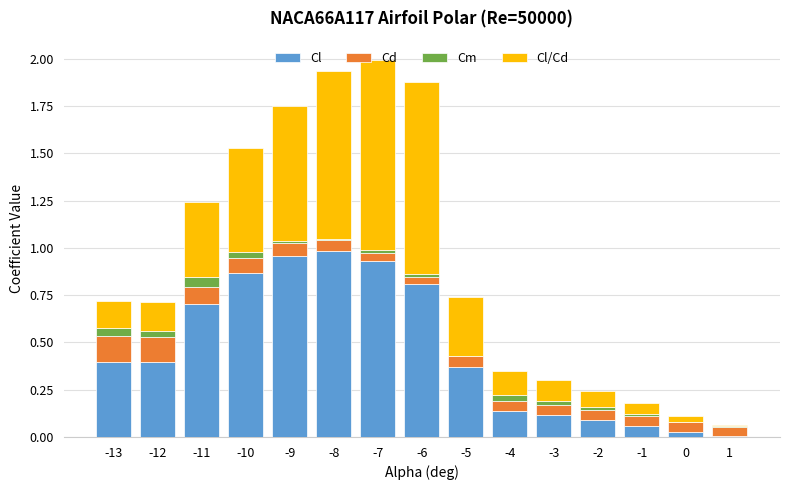

Are the bars grouped side by side (vs. stacked)?

No